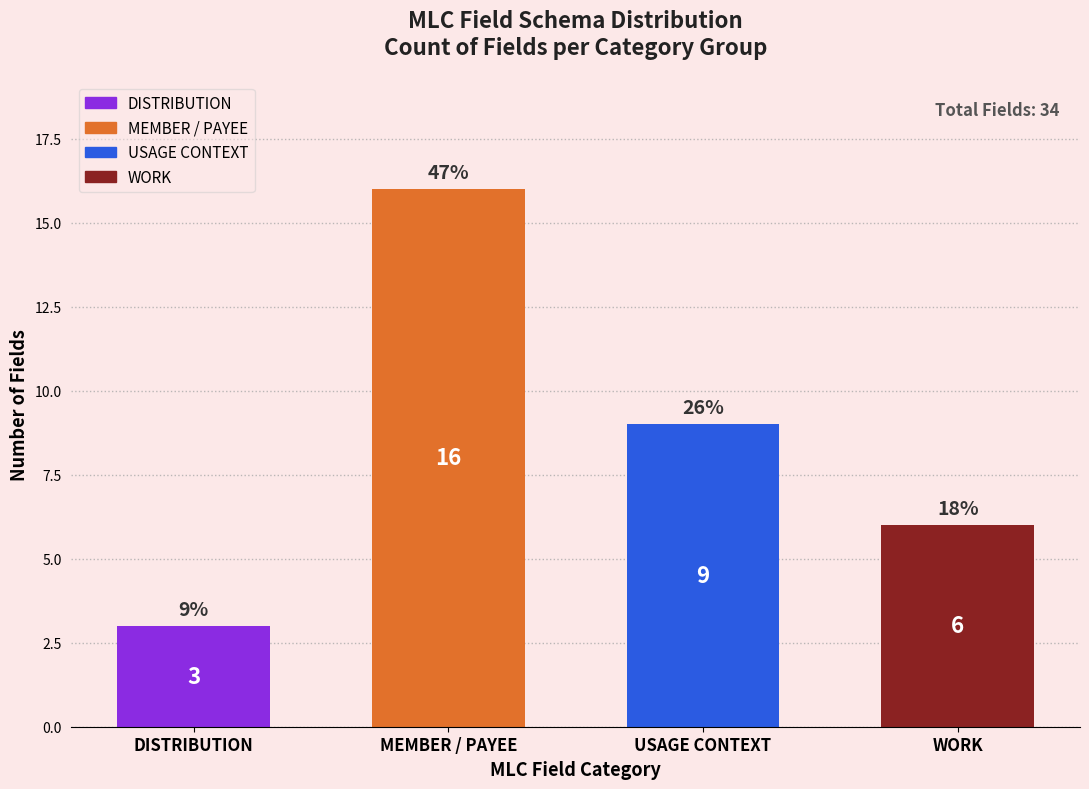

Reading right to left, what are all the values shown in this chart?

WORK=6	USAGE CONTEXT=9	MEMBER / PAYEE=16	DISTRIBUTION=3